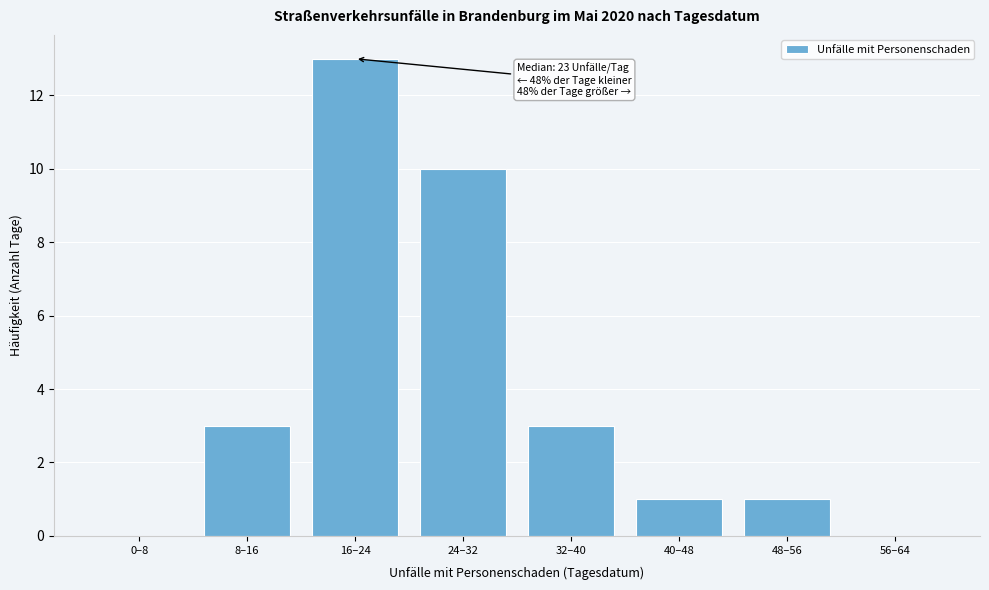

Reading left to right, extract all data points from this chart.

0–8=0	8–16=3	16–24=13	24–32=10	32–40=3	40–48=1	48–56=1	56–64=0